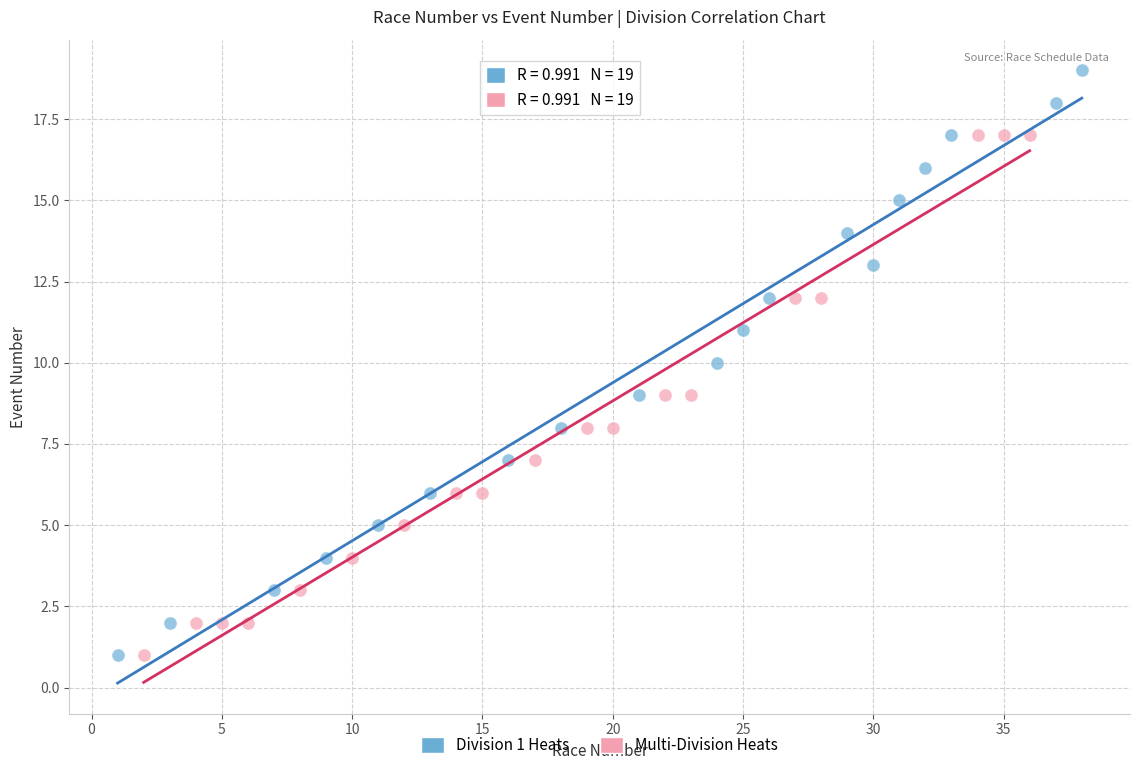

Which series contains the highest Y value?

Division 1 Heats